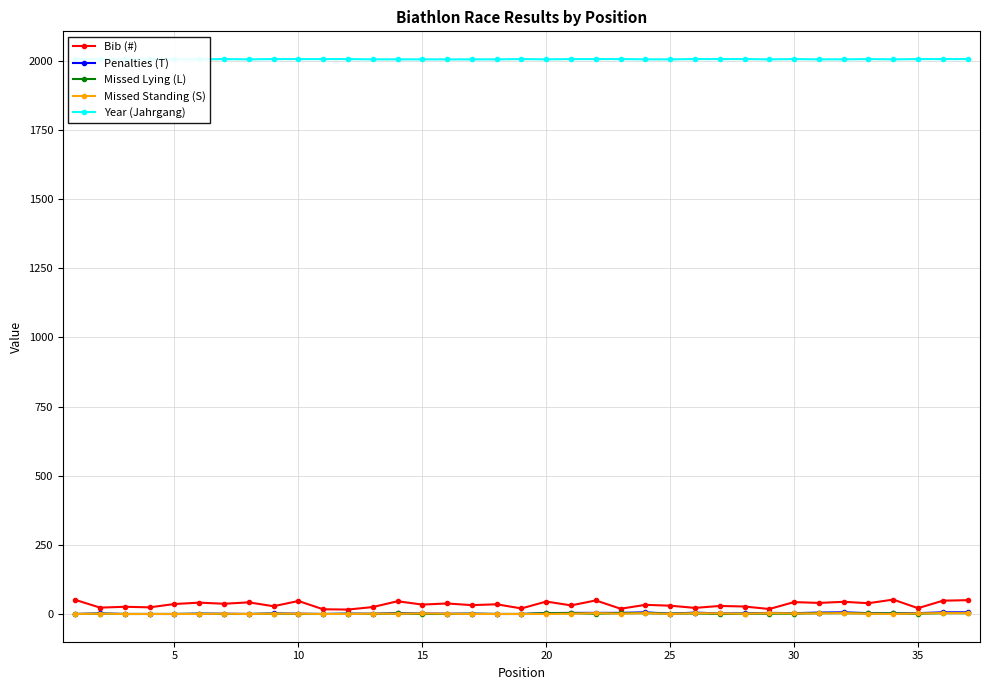

In Penalties (T), how many points are lower than both neighbors (excluding endpoints)?

5